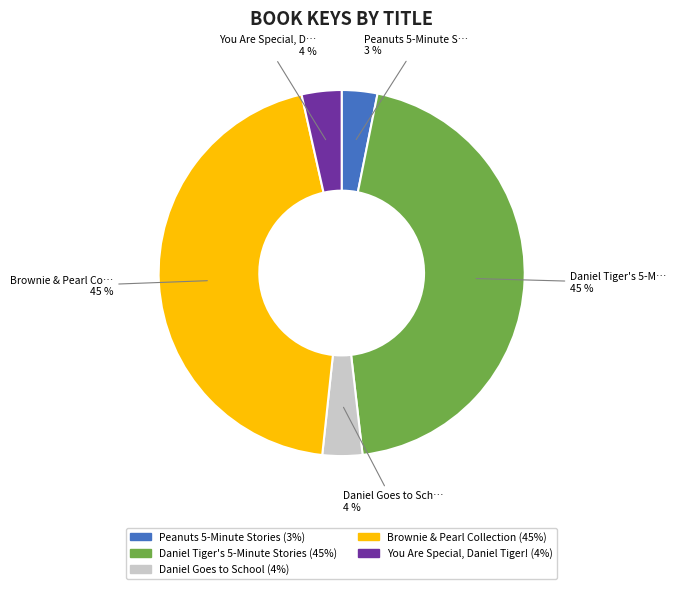

To the nearest percent, what portion does Brownie & Pearl Collection represent?

45%